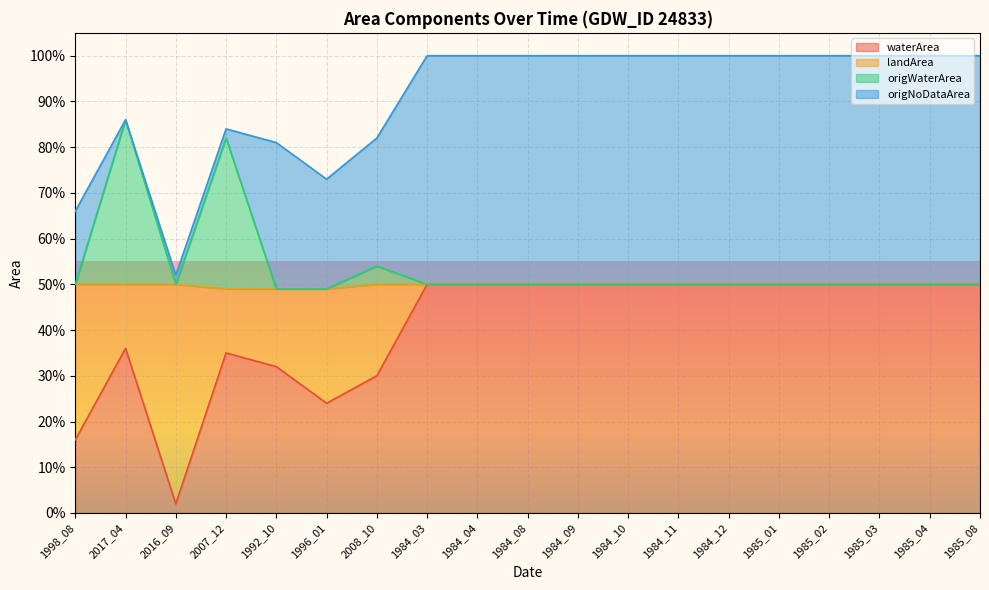

What are all the series names shown in the legend?

waterArea, landArea, origWaterArea, origNoDataArea